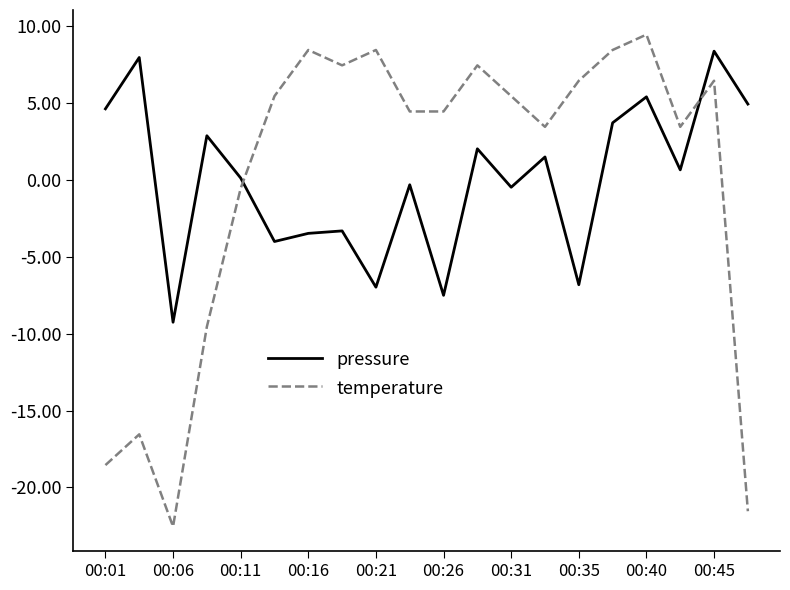

Does the chart display data point markers on the line(s)?

No